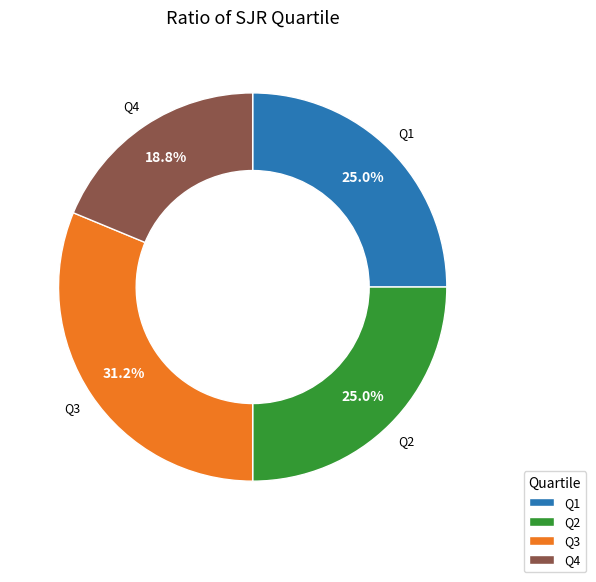

To the nearest percent, what is the combined percentage of Q3 and Q2?

56%